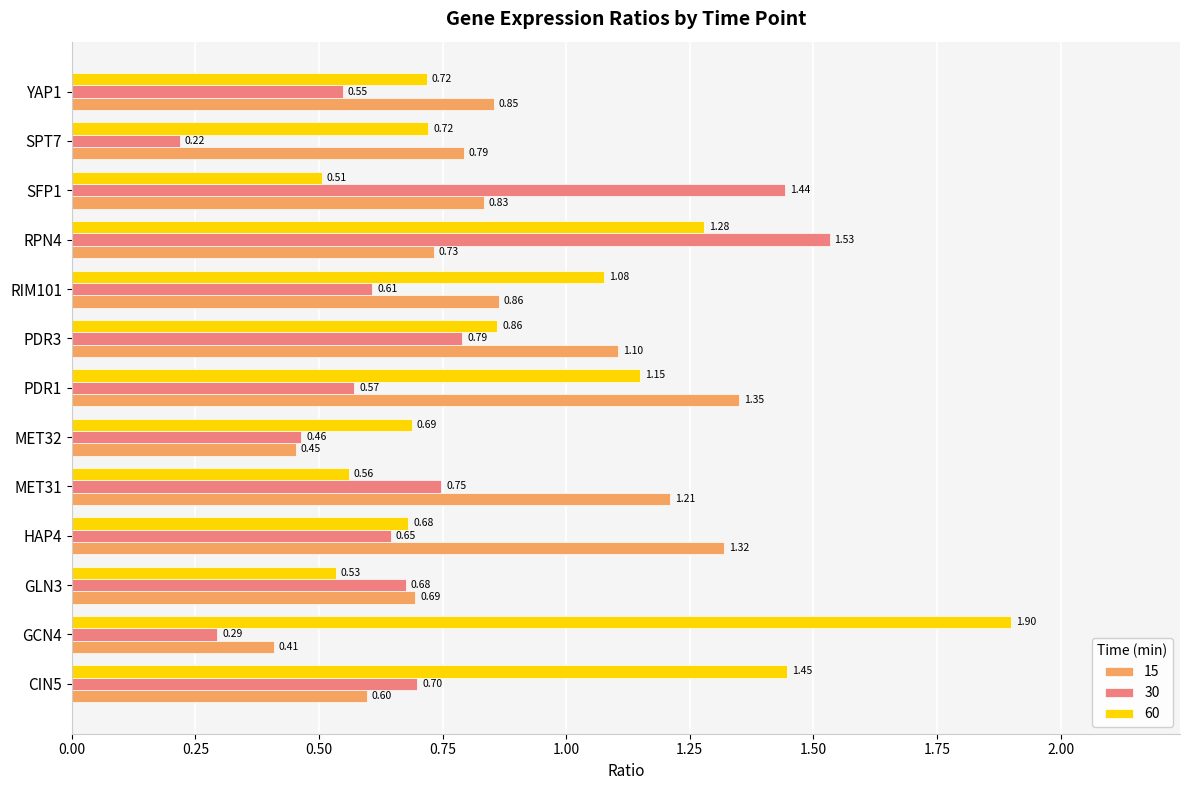

What is the difference between the second highest and second lowest values in the 30 series?

1.1